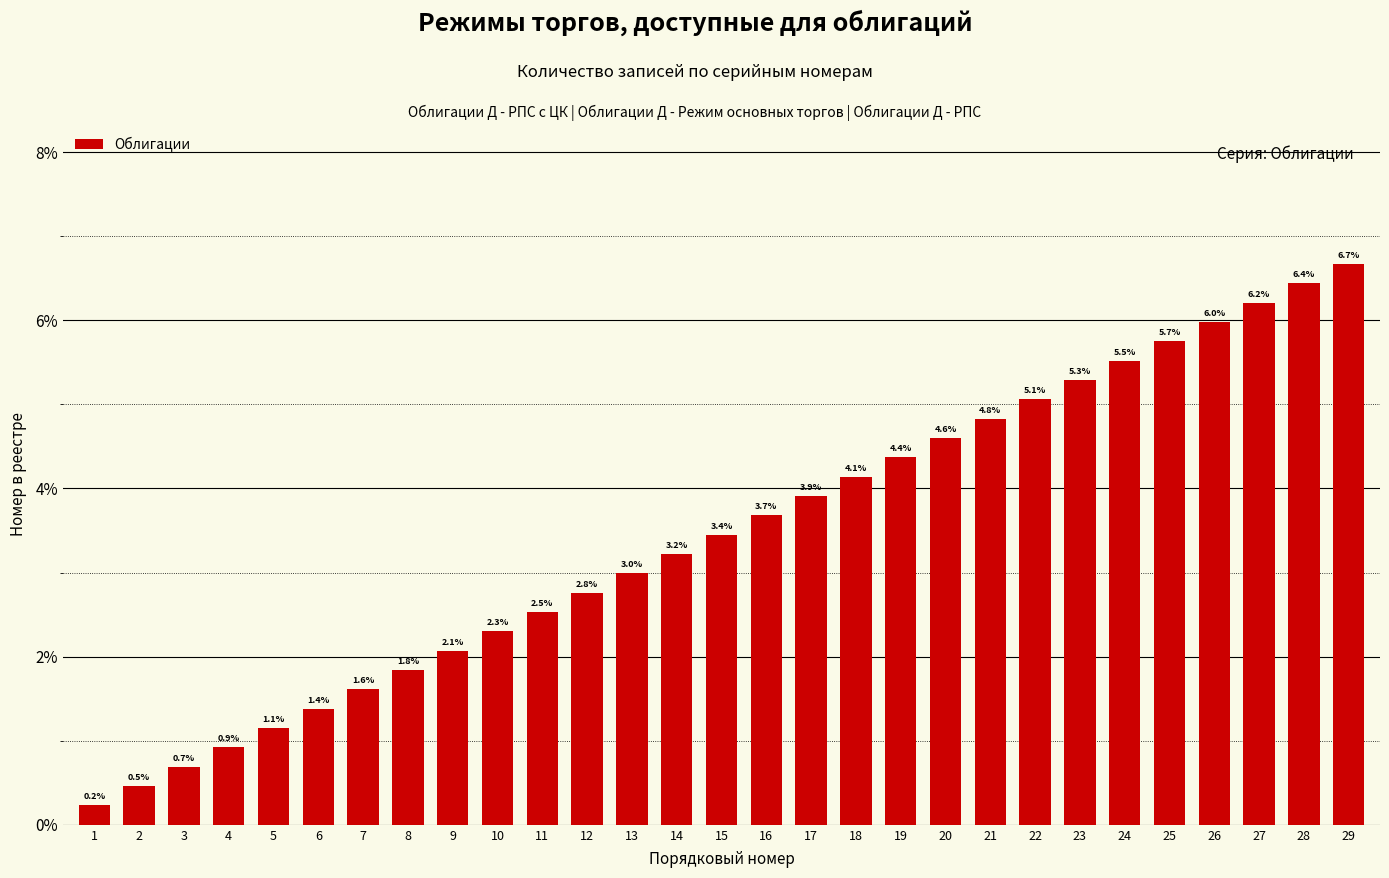

True or false: the data shows 3.8 at 10.

False